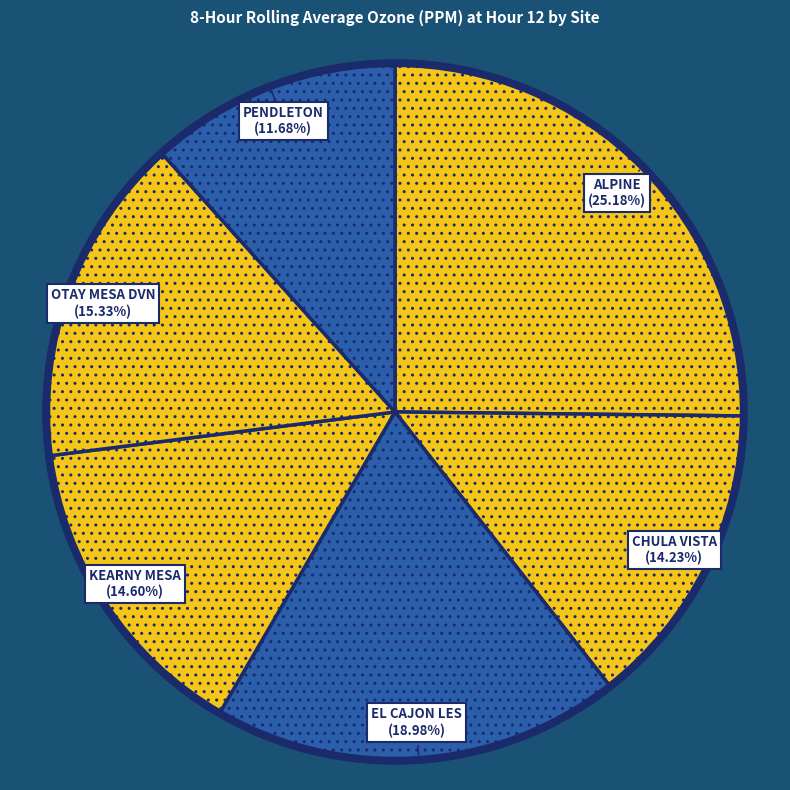

To the nearest percent, what is the difference between the OTAY MESA DVN and ALPINE slice percentages?

10%